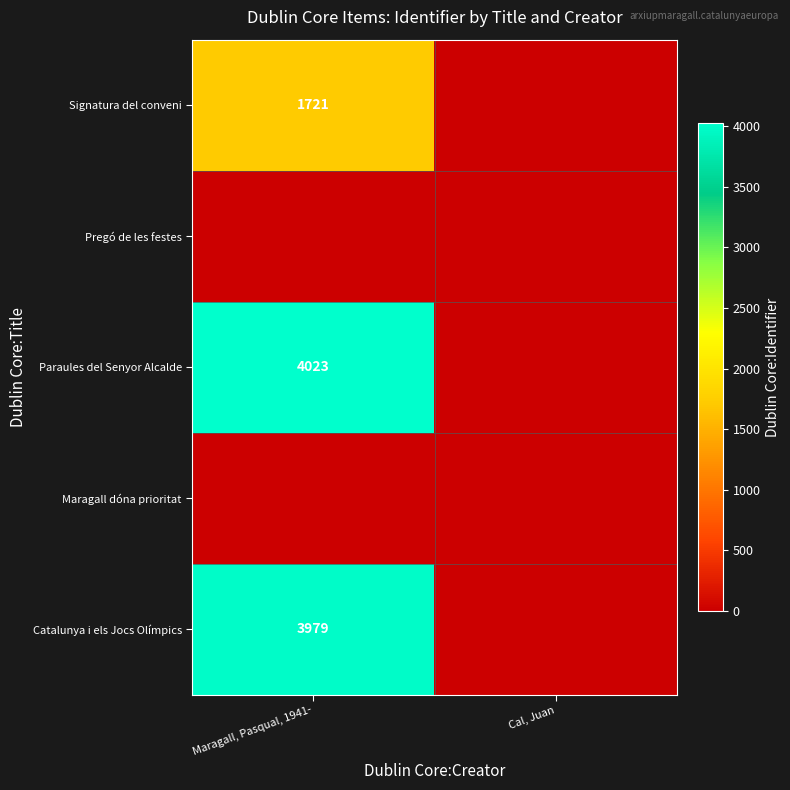

At which category is the sum across all series the highest?

Maragall, Pasqual, 1941-